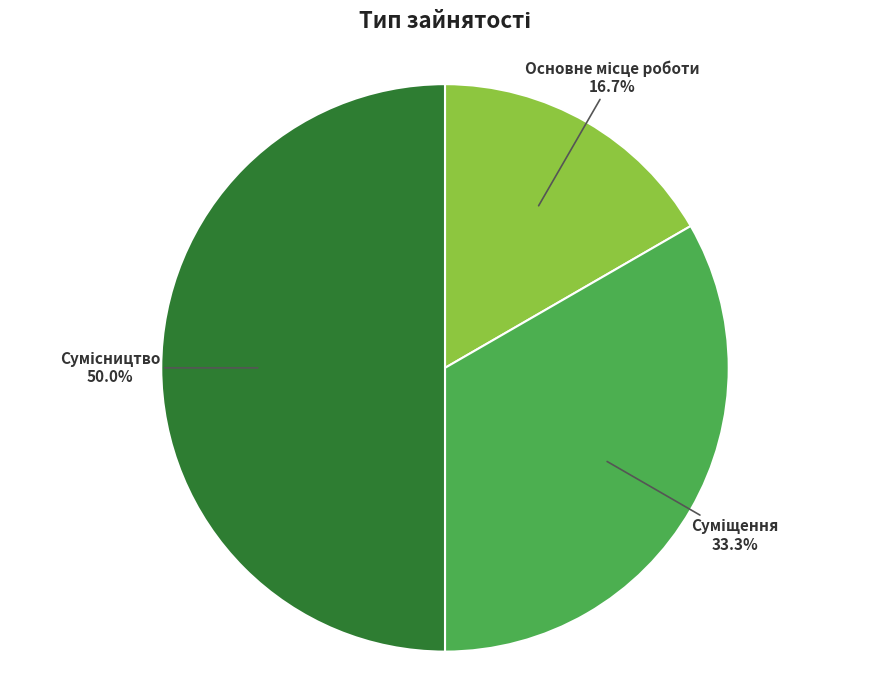

Is the sum of Основне місце роботи and Суміщення greater than half?

No